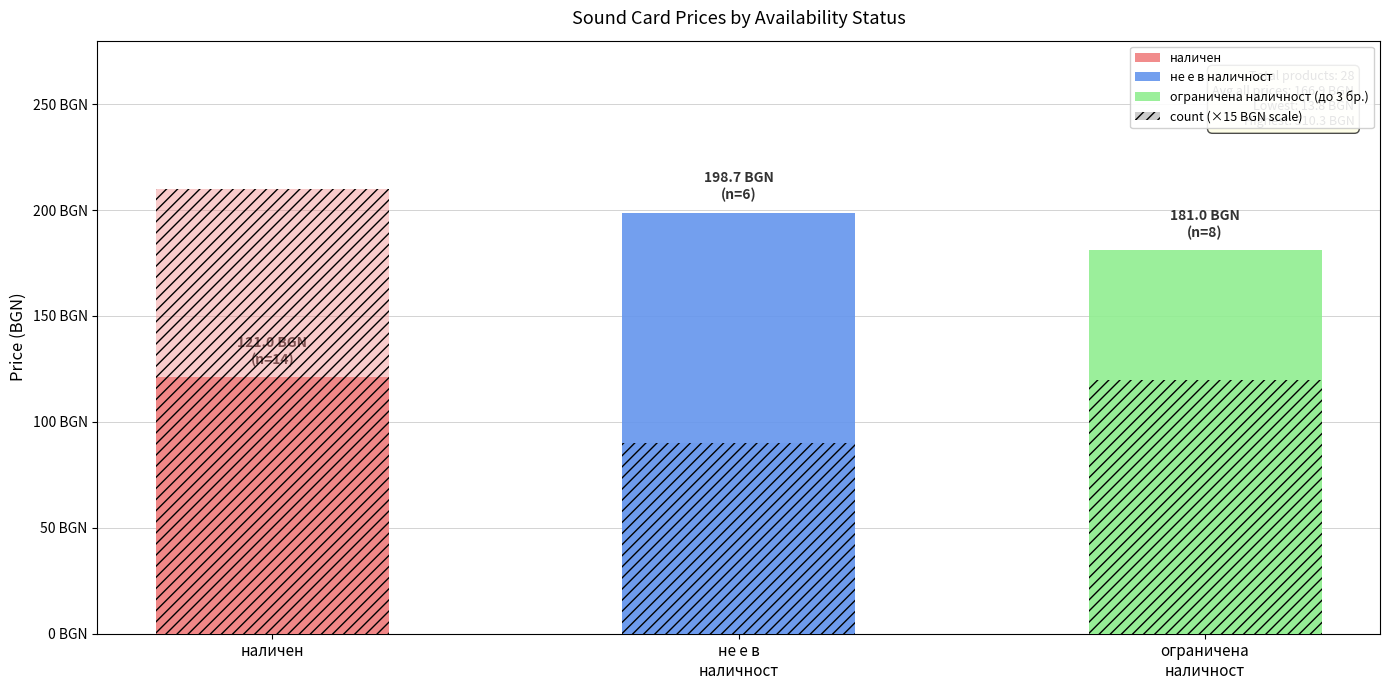

Reading right to left, what are all the values shown in this chart?

mean price: ограничена
наличност=181.0	не е в
наличност=198.7	наличен=121.0
count (×15 BGN): ограничена
наличност=120.0	не е в
наличност=90.0	наличен=210.0